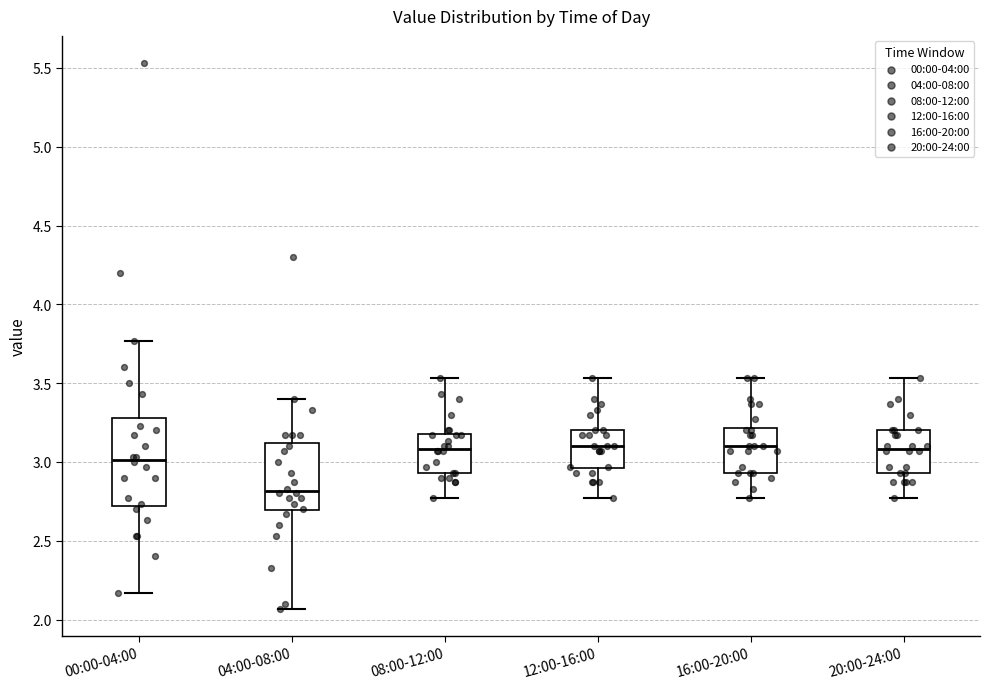

Reading left to right, read every box against the y-axis: the position of its median line, the range the box covers, and the ends of its whiskers. The values are not printed on the chart, so give them approximately, as read against the axis.

00:00-04:00: median 3.00, box 2.70 to 3.30, whiskers 2.15 to 3.75
04:00-08:00: median 2.80, box 2.70 to 3.10, whiskers 2.05 to 3.40
08:00-12:00: median 3.10, box 2.95 to 3.20, whiskers 2.75 to 3.55
12:00-16:00: median 3.10, box 2.95 to 3.20, whiskers 2.75 to 3.55
16:00-20:00: median 3.10, box 2.95 to 3.20, whiskers 2.75 to 3.55
20:00-24:00: median 3.10, box 2.95 to 3.20, whiskers 2.75 to 3.55